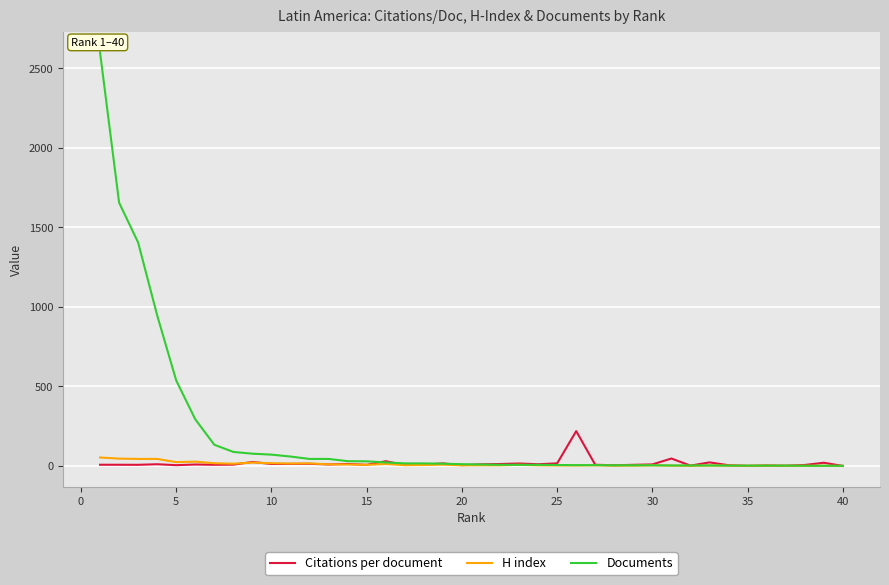

Rank the series by their maximum value, from lowest to highest.

H index, Citations per document, Documents